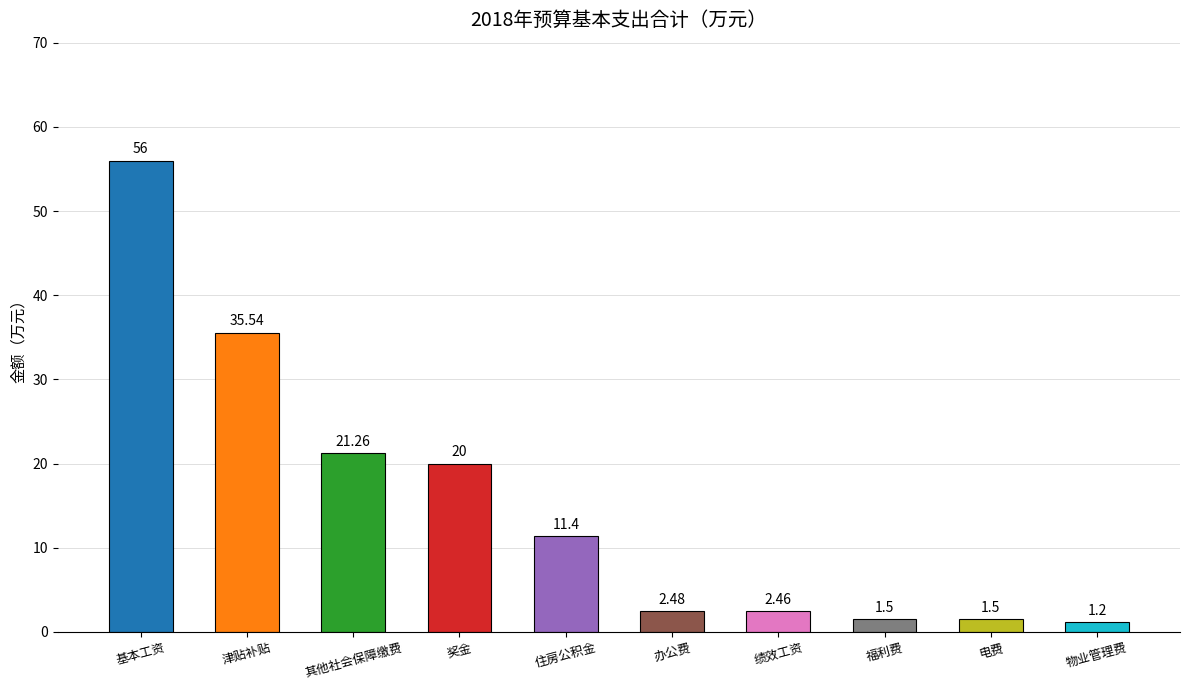

At which category does the chart reach its minimum across all series?

物业管理费